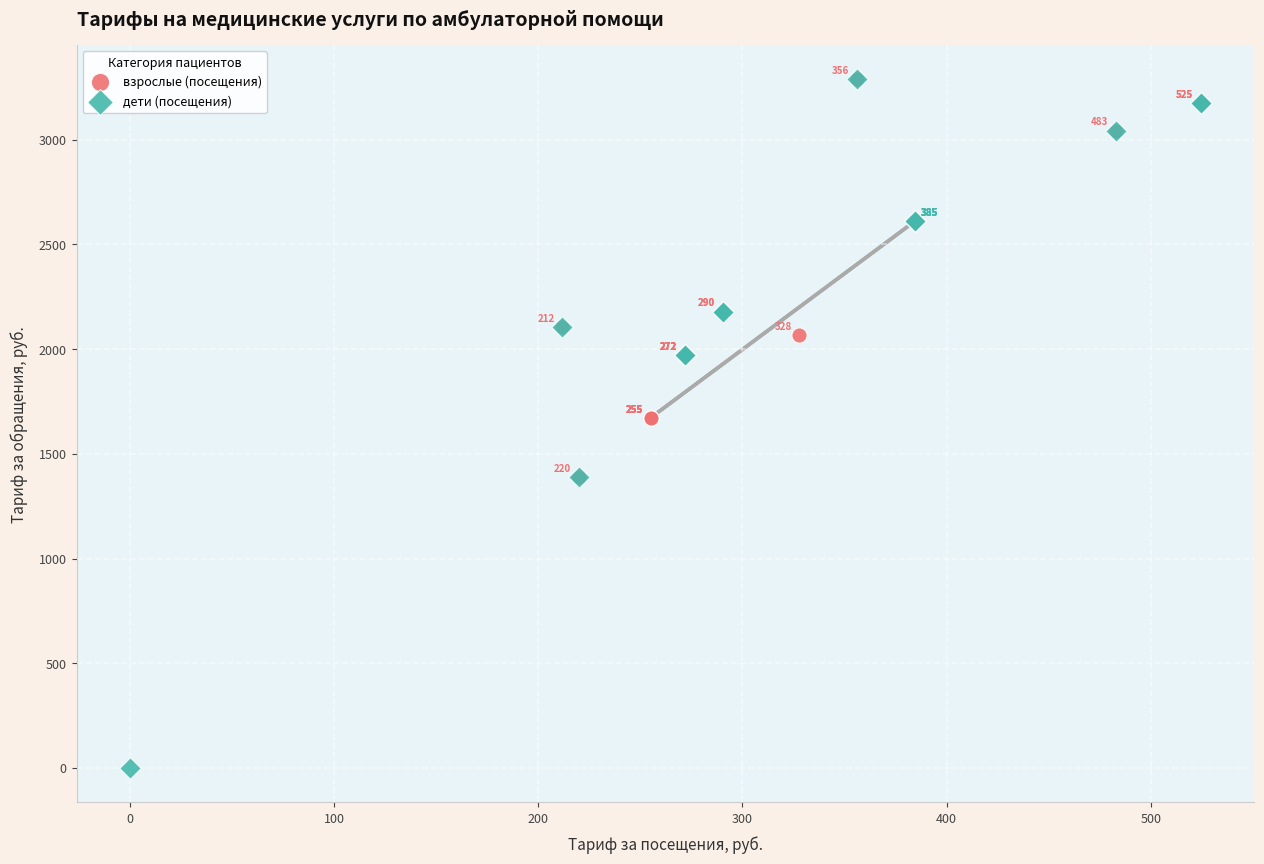

Which series has the largest Y range (max minus min)?

дети (посещения)